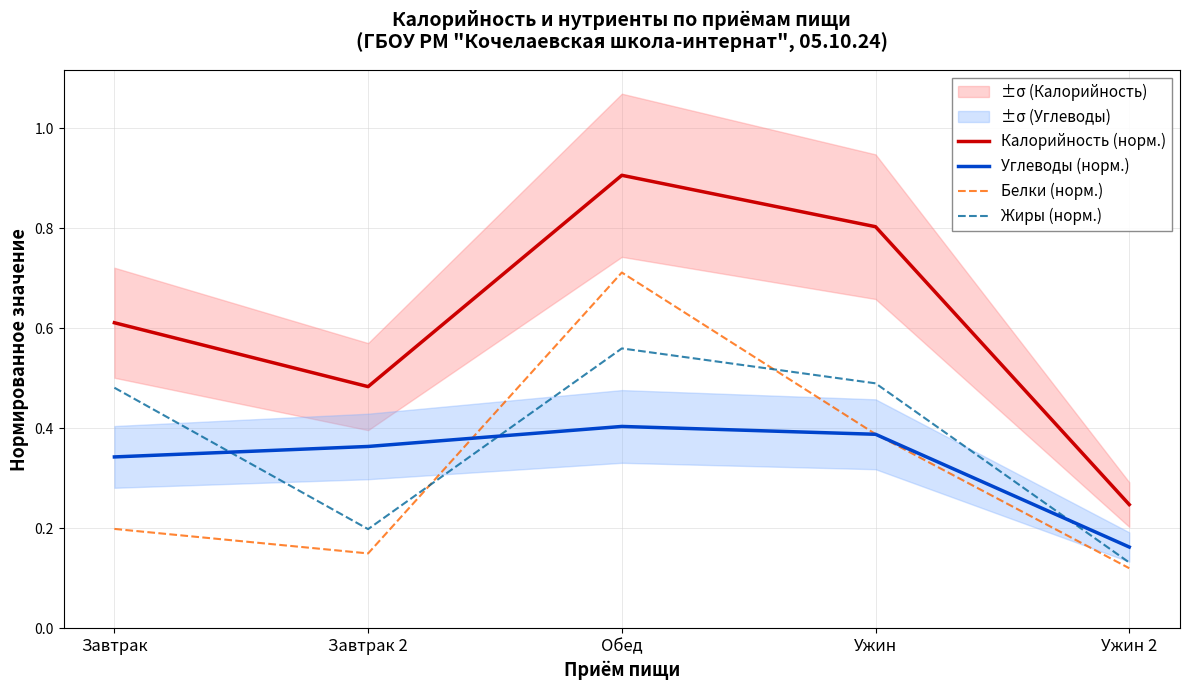

What is the sum of the Белки (норм.) values at Завтрак and Завтрак 2?

0.3